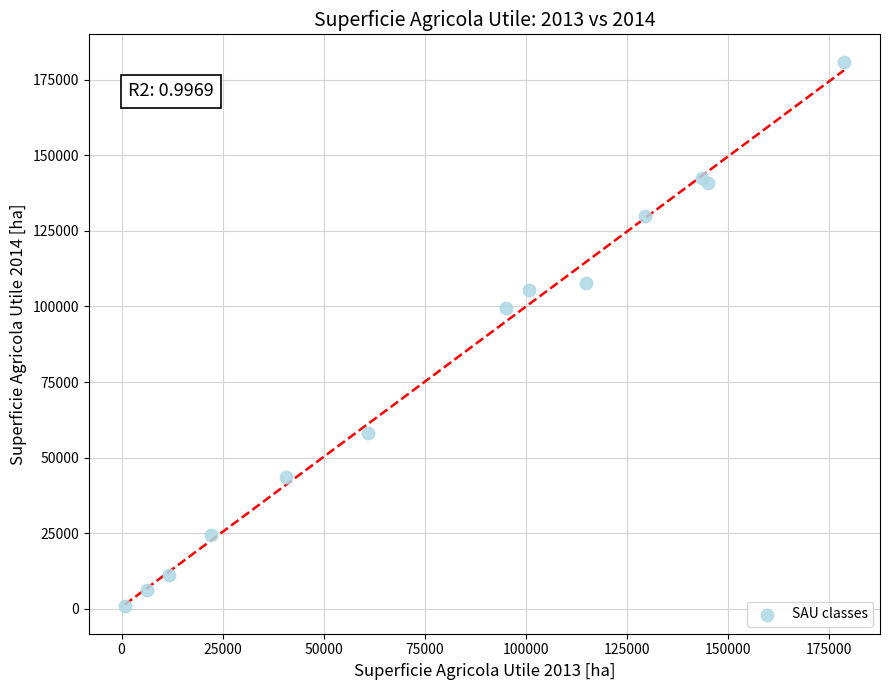

What Y value in the scatter plot is closest to 90871?

99623.1